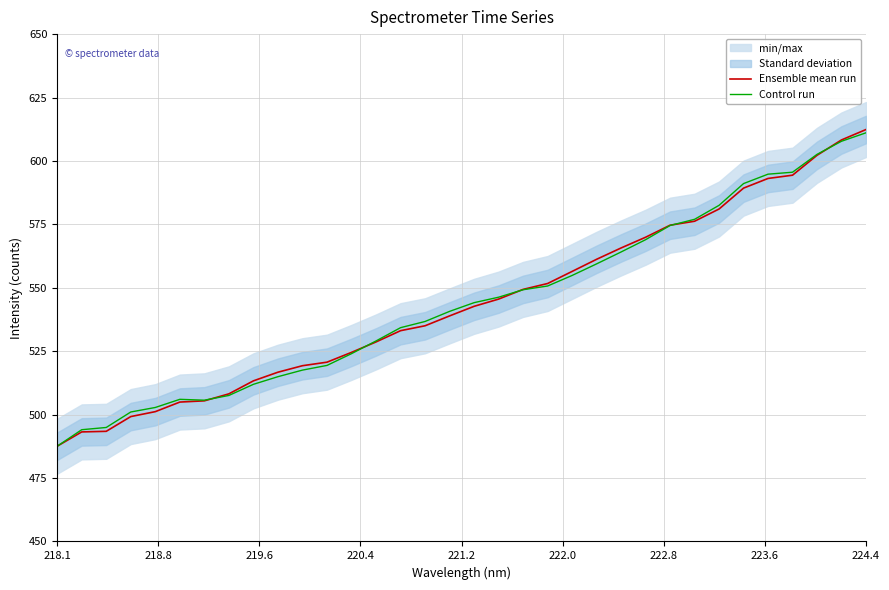

At which label does Ensemble mean run reach its peak?

224.4